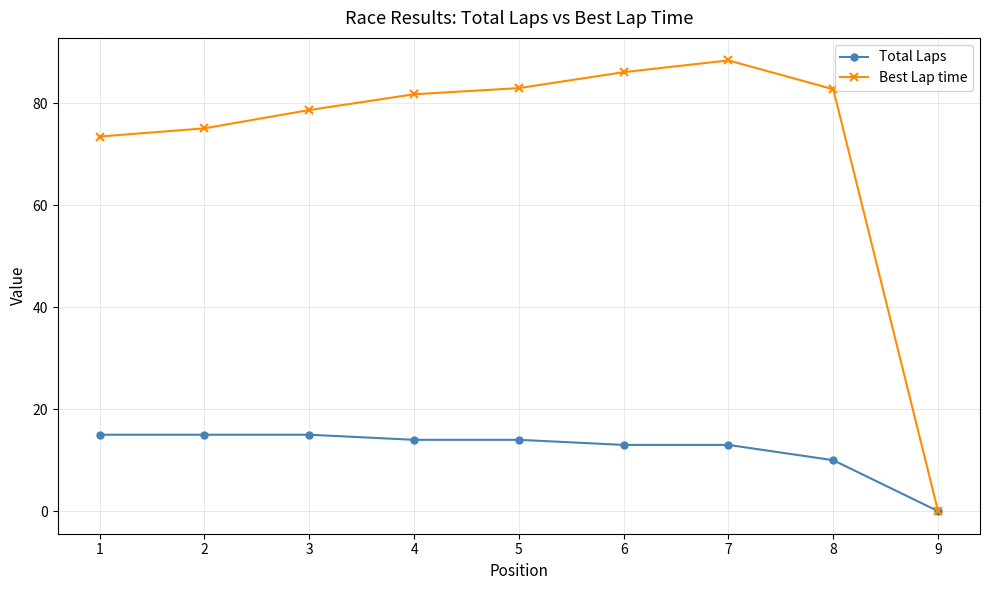

What are all the series names shown in the legend?

Total Laps, Best Lap time